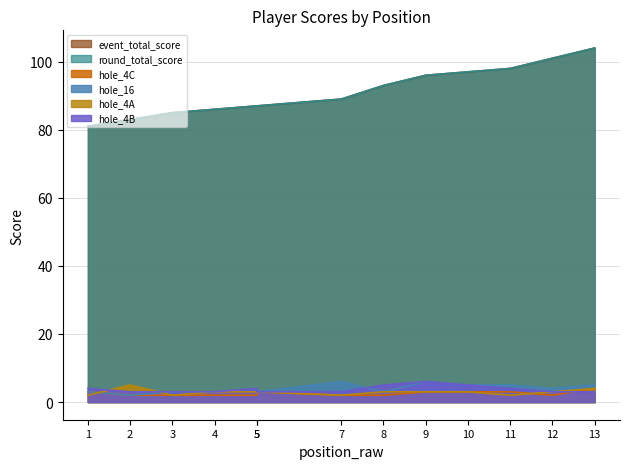

What is the average value of the event_total_score series?

91